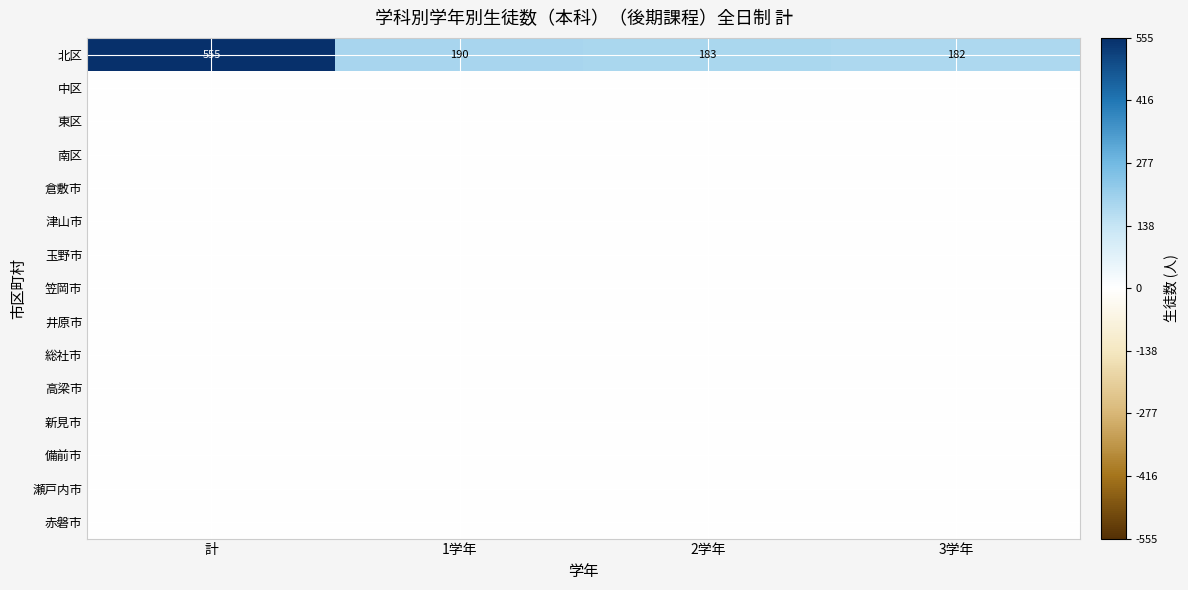

Where is 北区 nearest to the value 368?

1学年